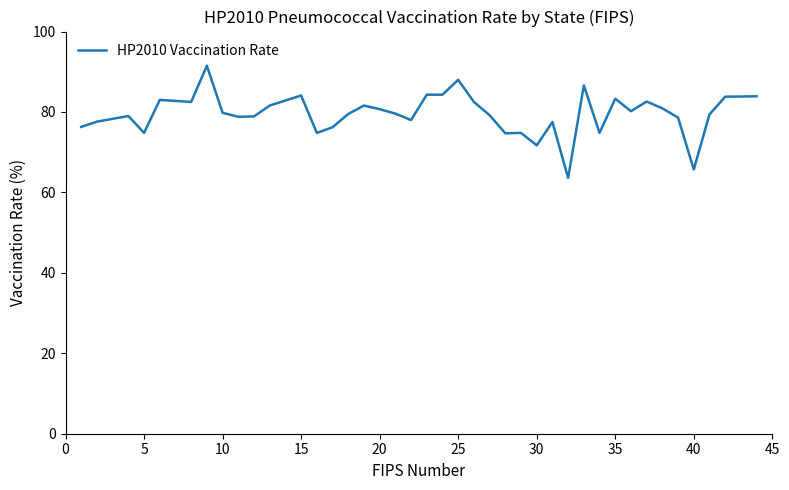

What is the difference between the maximum and minimum values?

27.9